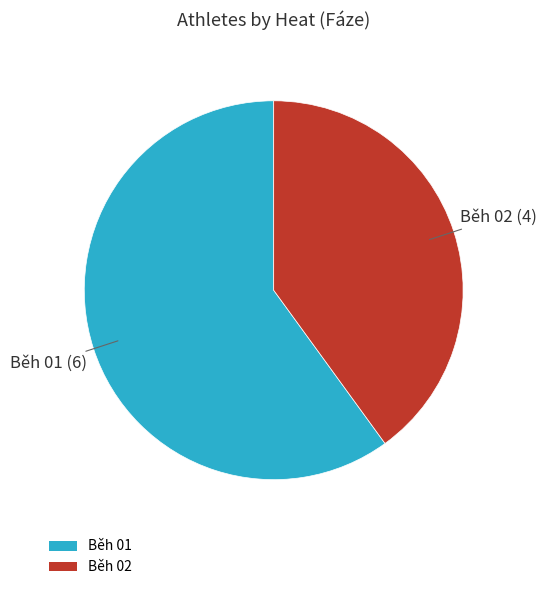

Is the sum of Běh 02 and Běh 01 greater than half?

Yes